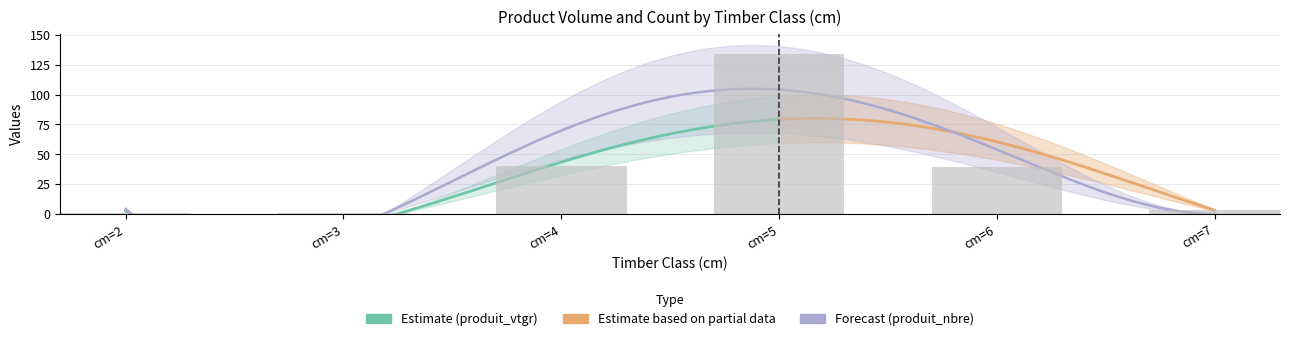

Rank the categories by value from lowest to highest.

cm=2, cm=3, cm=7, cm=6, cm=4, cm=5